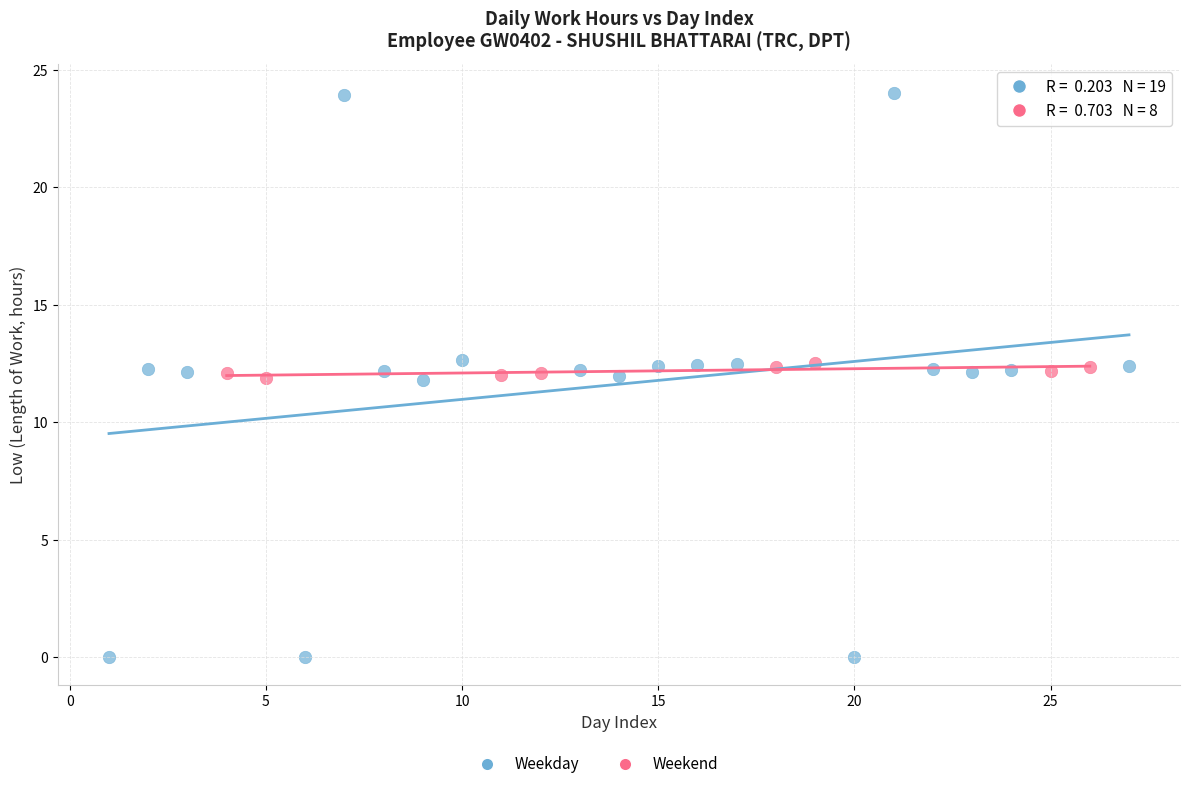

Which series contains the highest Y value?

Weekday